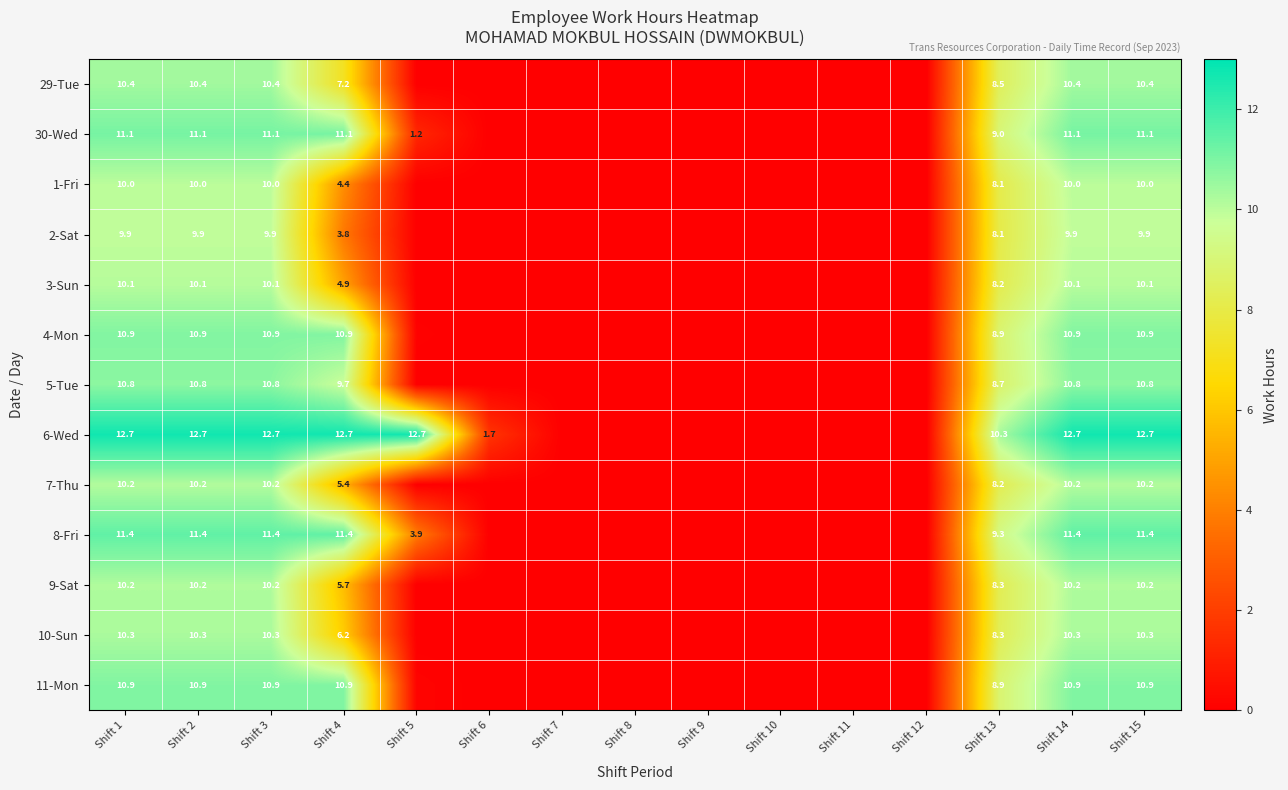

Which series has the widest spread of values?

6-Wed